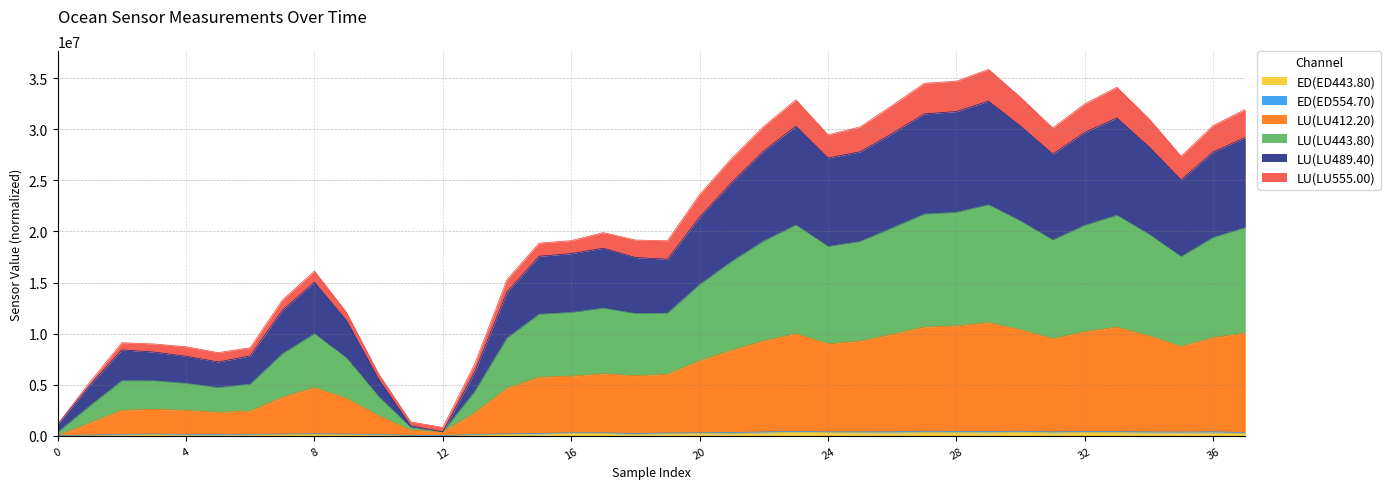

Does the chart have visible grid lines?

Yes